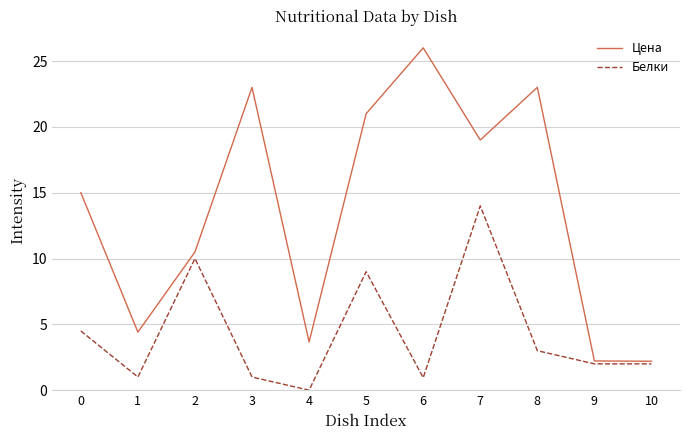

Is it true that Цена equals 21.0 at 5?

True